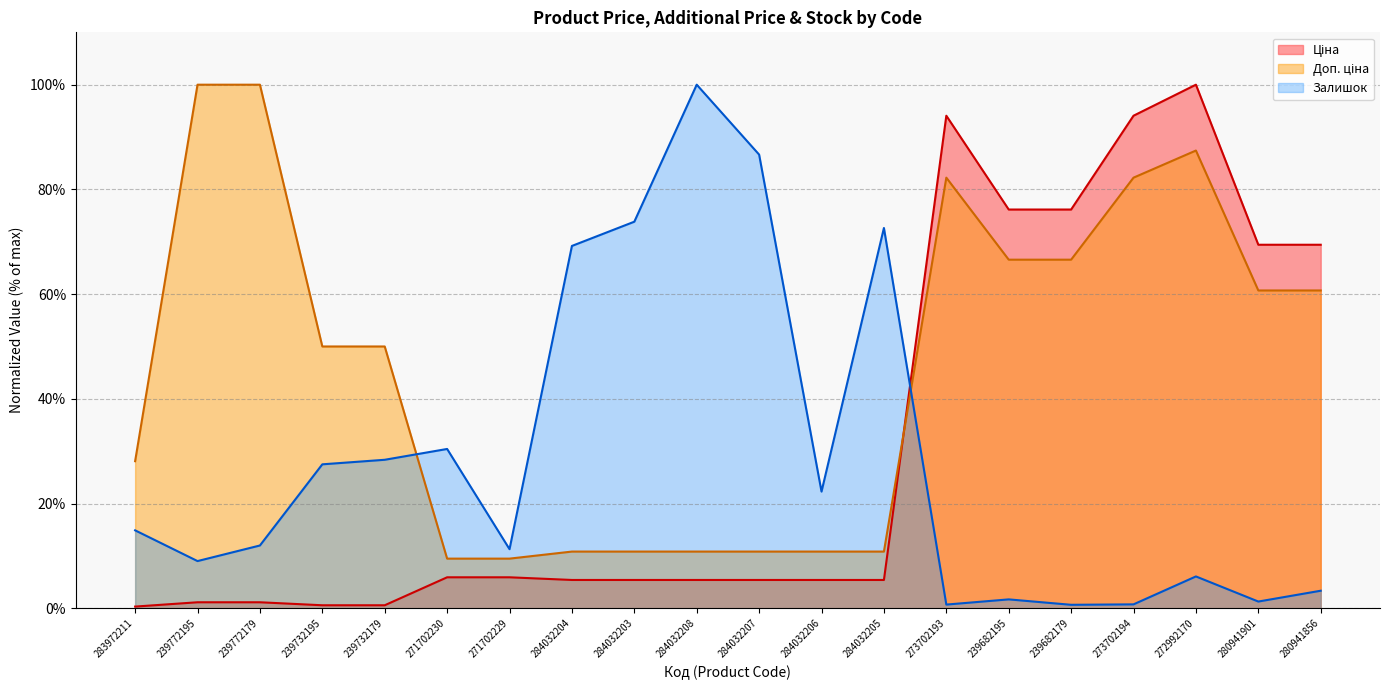

How many categories are shown in the chart?

20